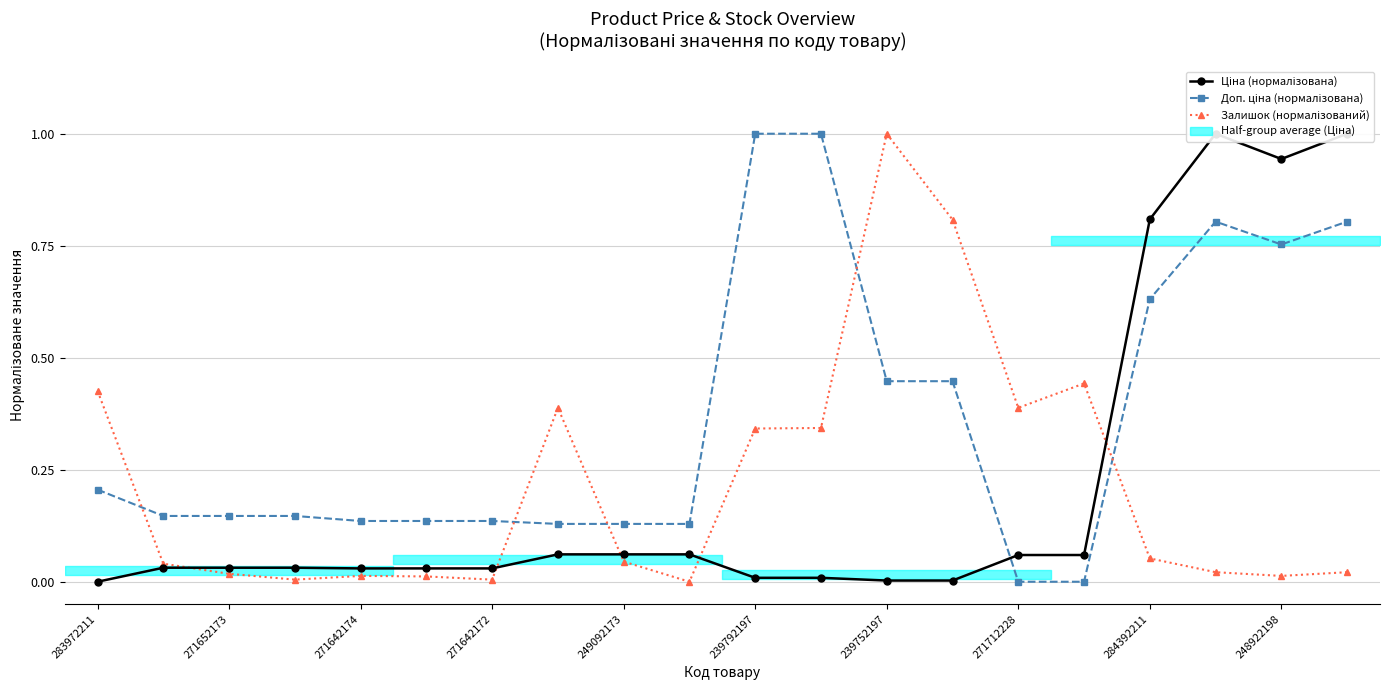

Is it true that Ціна (нормалізована) equals 0.1 at 15?

True